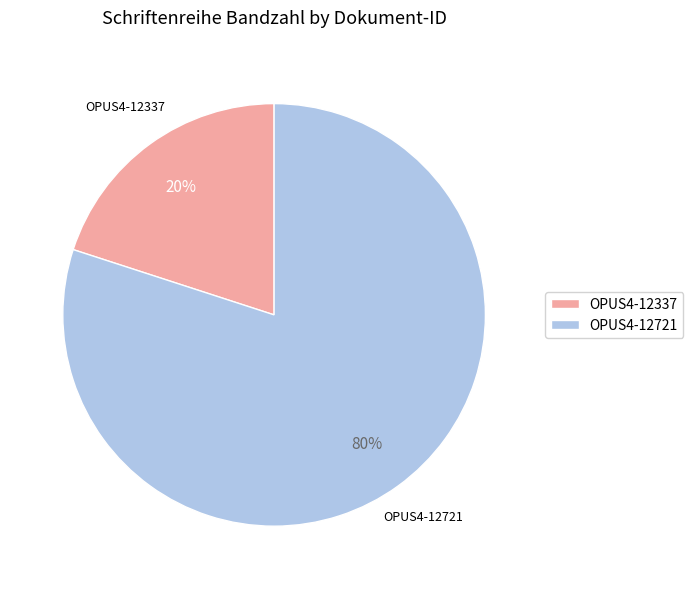

Does OPUS4-12721 account for over 50% of the chart?

Yes